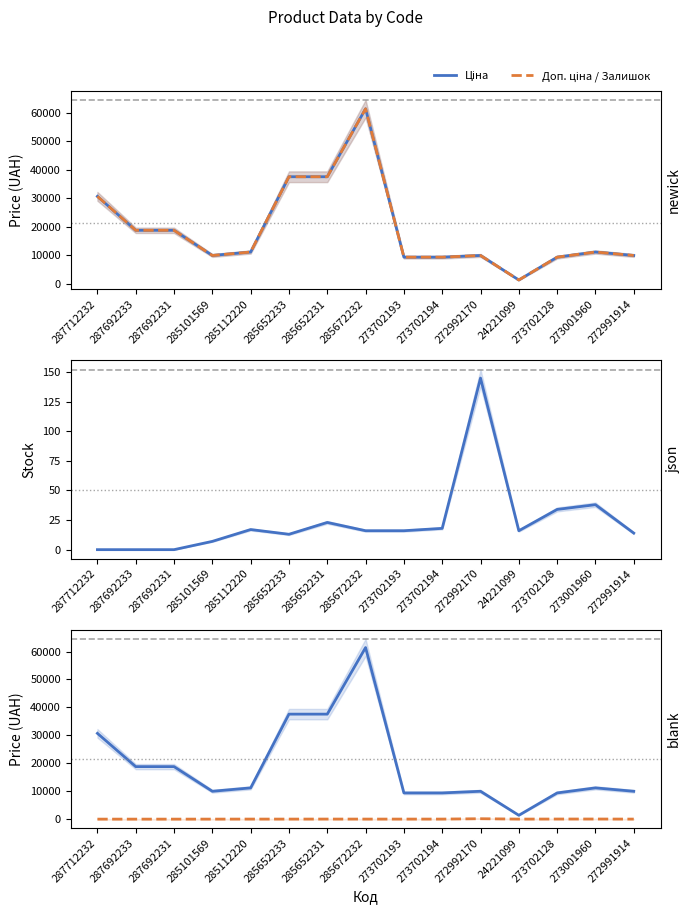

Rank the series at 287692231 from lowest to highest value.

Доп. ціна / Залишок, Ціна